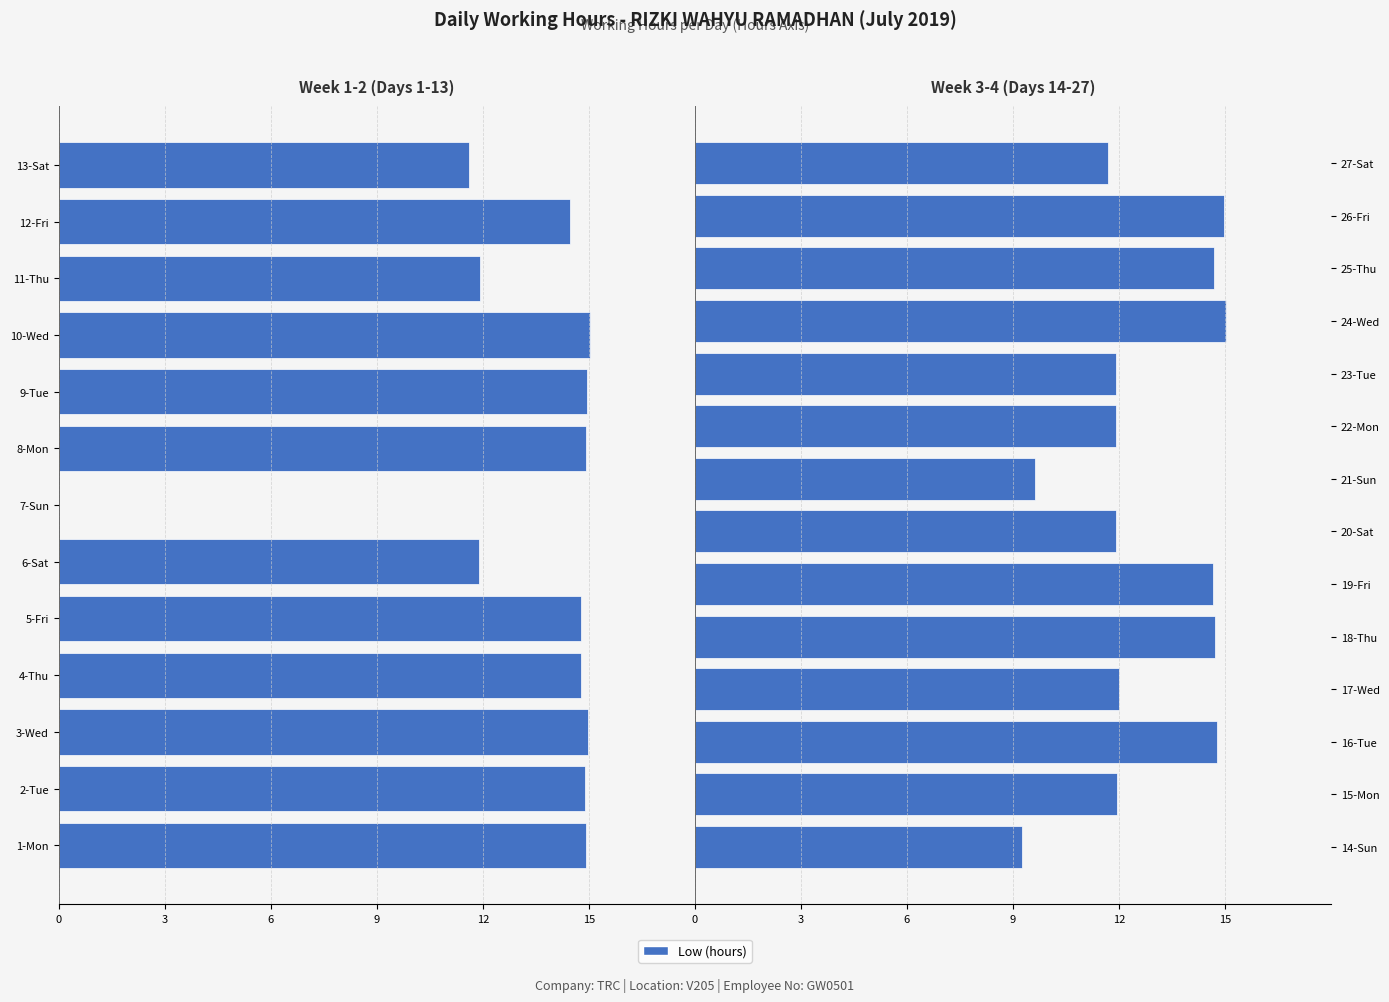

Are the bars horizontal?

Yes